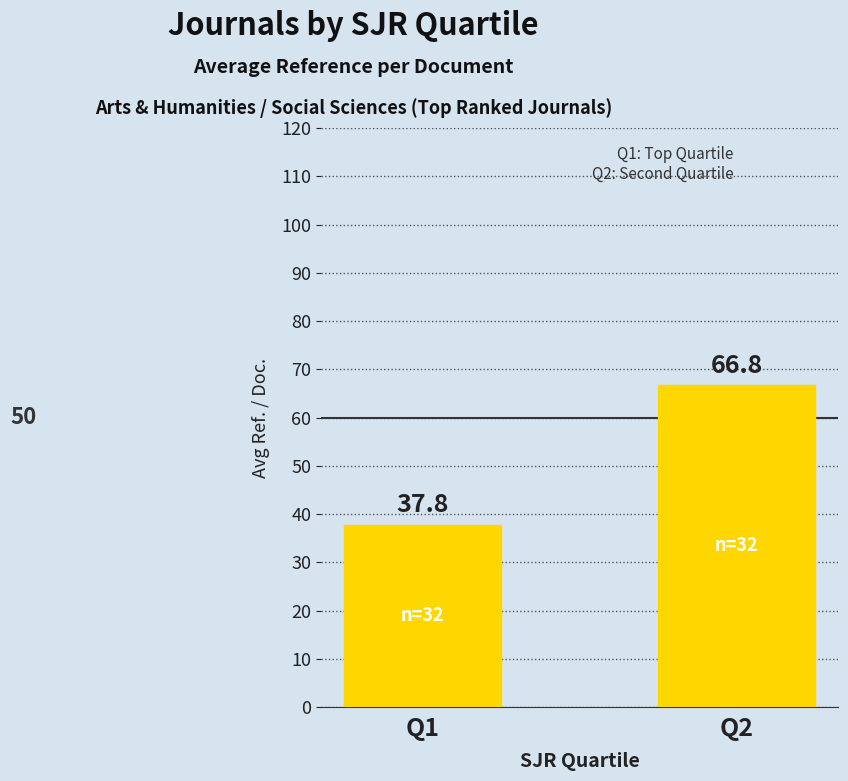

Which has a higher value, Q1 or Q2?

Q2